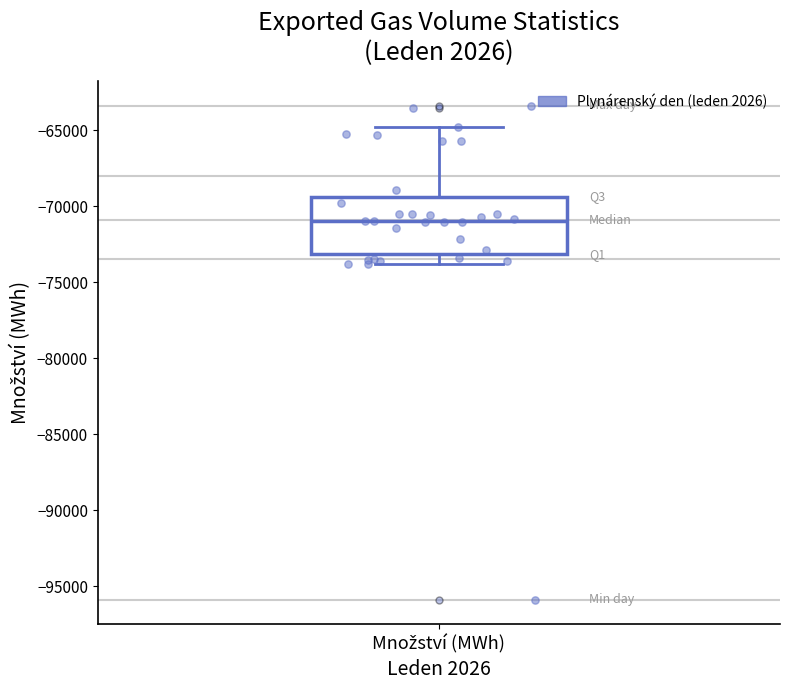

Transcribe this box plot: give where the median line is, the range the box spans, and where the two whiskers end, as read against the y-axis. The values are not printed on the chart, so give them approximately, as read against the axis.

median -71000, box -73000 to -69500, whiskers -74000 to -65000